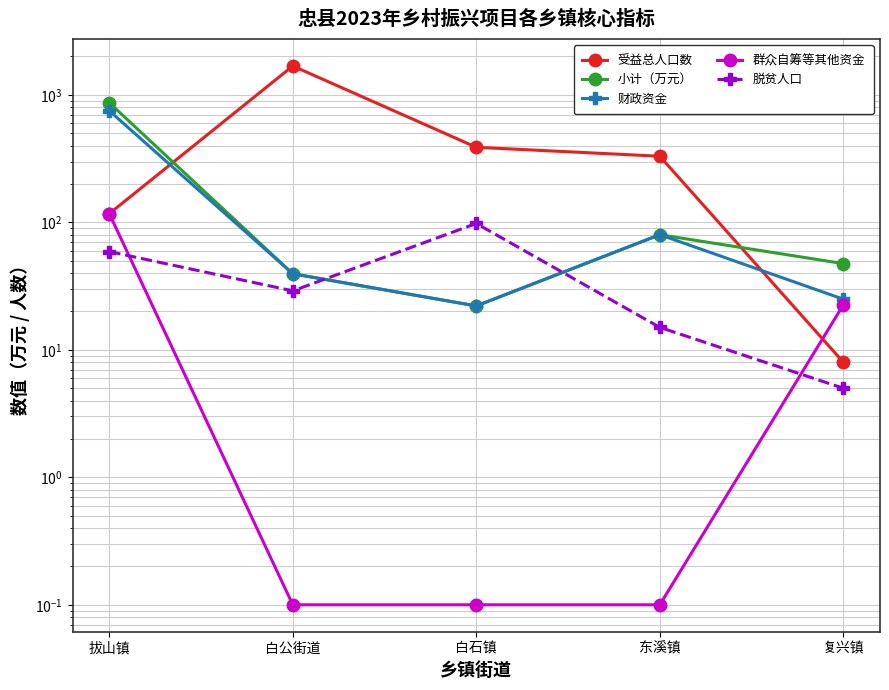

In 财政资金, how many points are lower than both neighbors (excluding endpoints)?

1